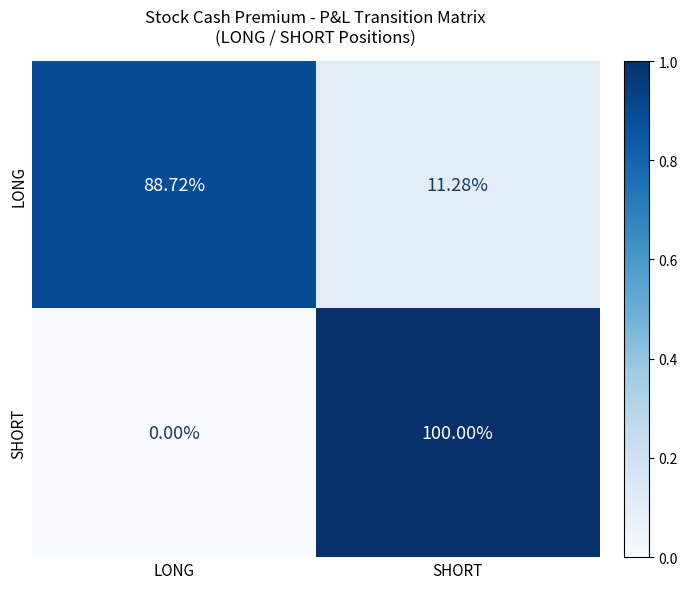

Between LONG and SHORT, which series saw the biggest shift?

SHORT